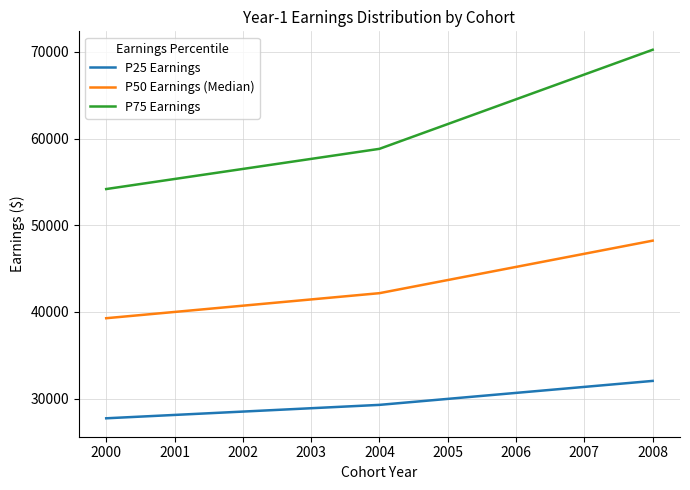

The value of P25 Earnings at 2004 is 48105.1. True or false?

False